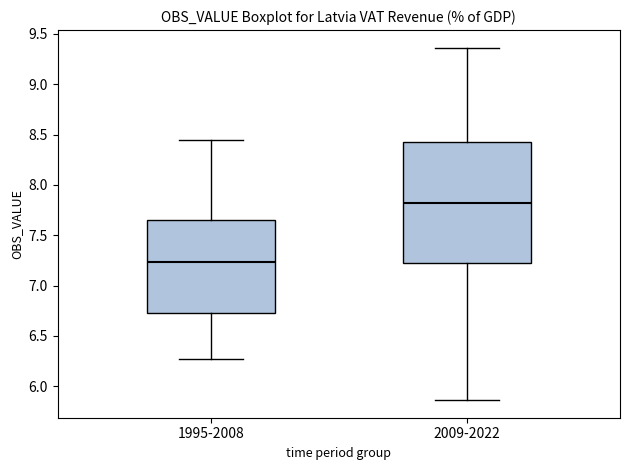

Which box's median line is the lowest?

1995-2008